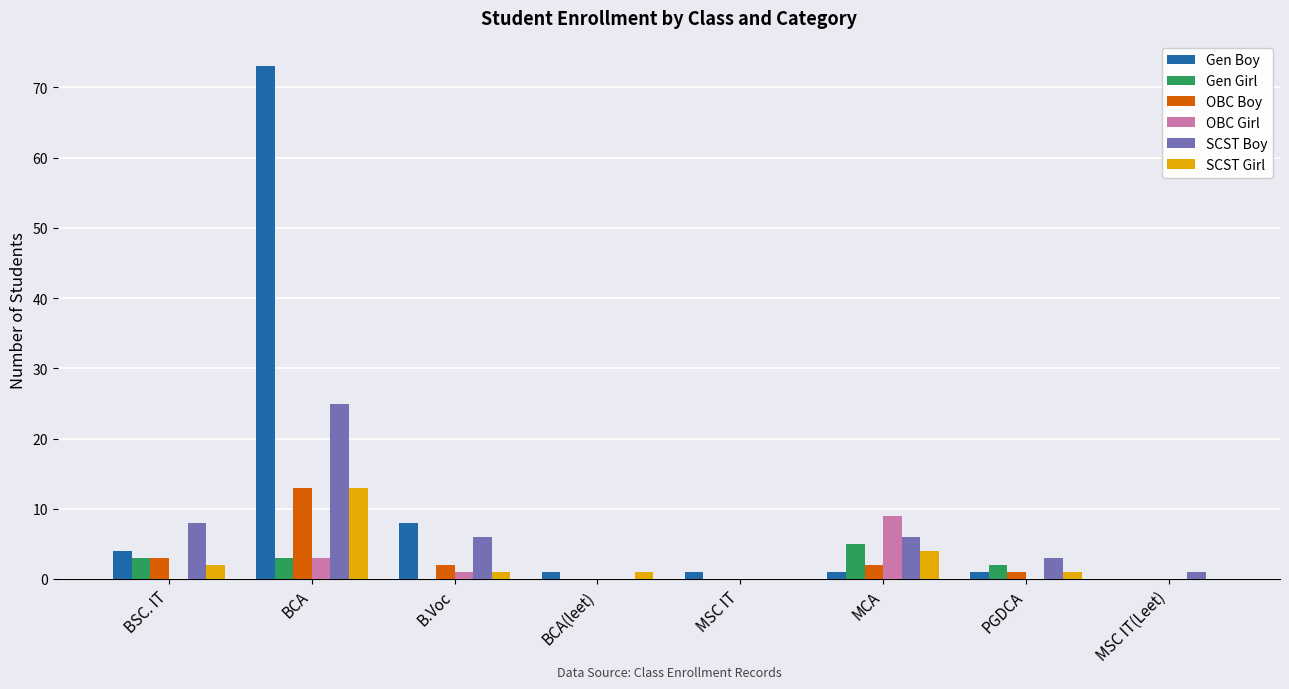

Does the chart contain stacked bars?

No